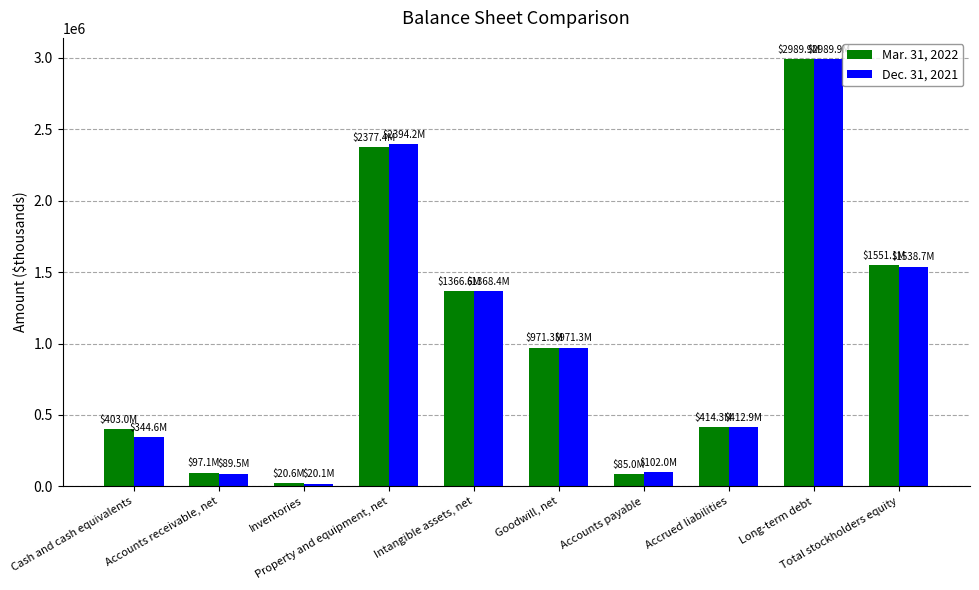

At which label does Mar. 31, 2022 first exceed 971287?

Property and equipment, net